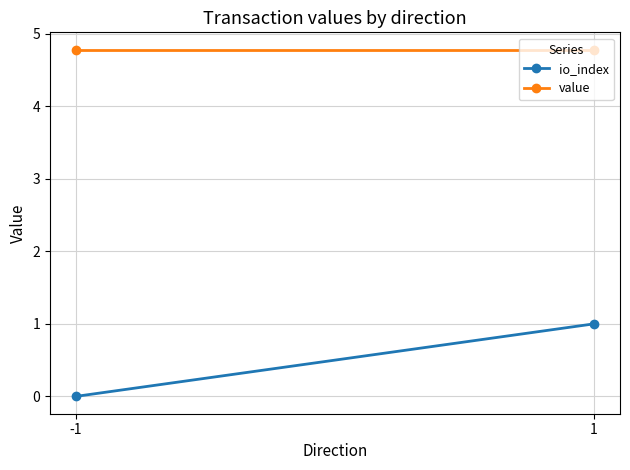

What are all the series names shown in the legend?

io_index, value